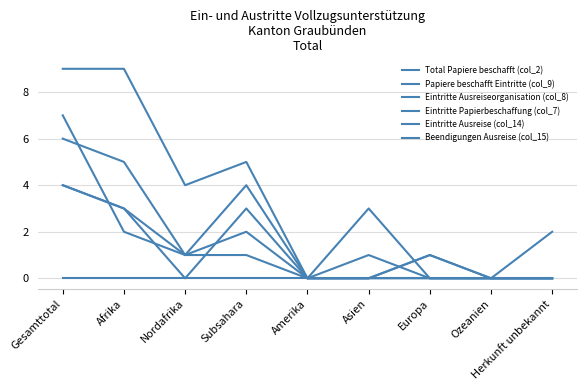

List the series in order of their peak value, highest first.

Eintritte Ausreiseorganisation (col_8), Total Papiere beschafft (col_2), Eintritte Papierbeschaffung (col_7), Eintritte Ausreise (col_14), Beendigungen Ausreise (col_15), Papiere beschafft Eintritte (col_9)